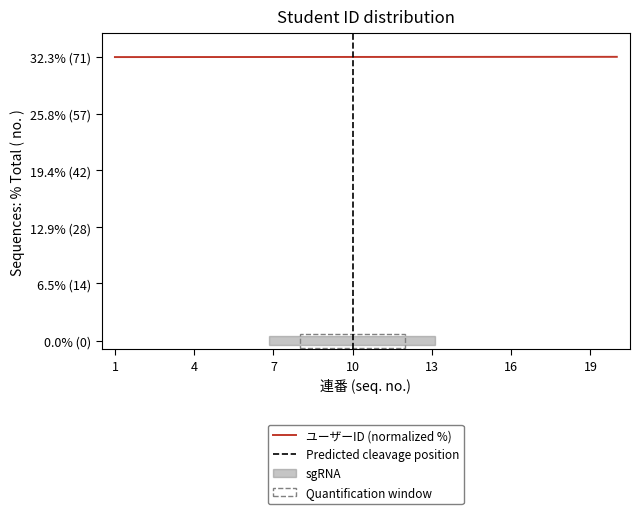

How many values are between 32 and 33?

20